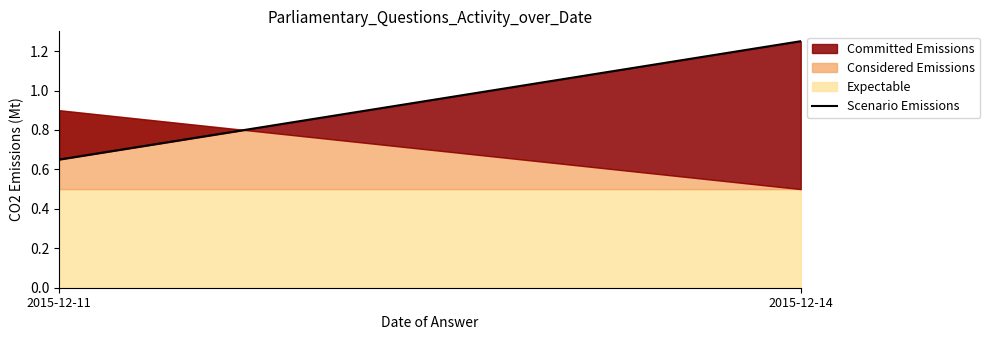

What is the value of the 2nd point from the left?

1.2